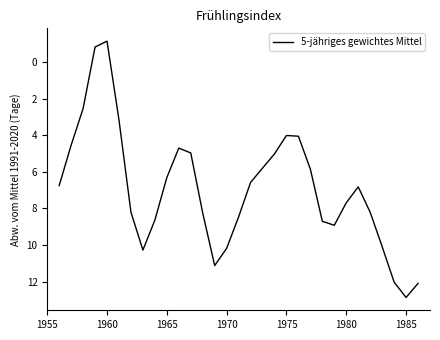

What is the maximum value shown in the chart?

12.9